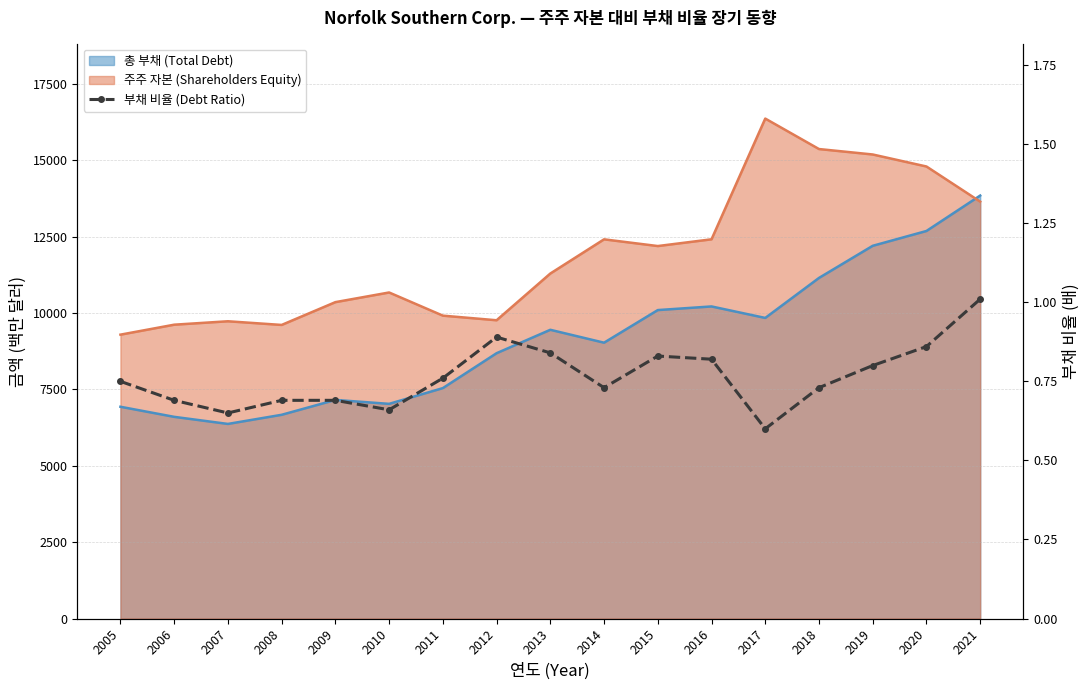

Where is the data nearest to the value 0?

2017